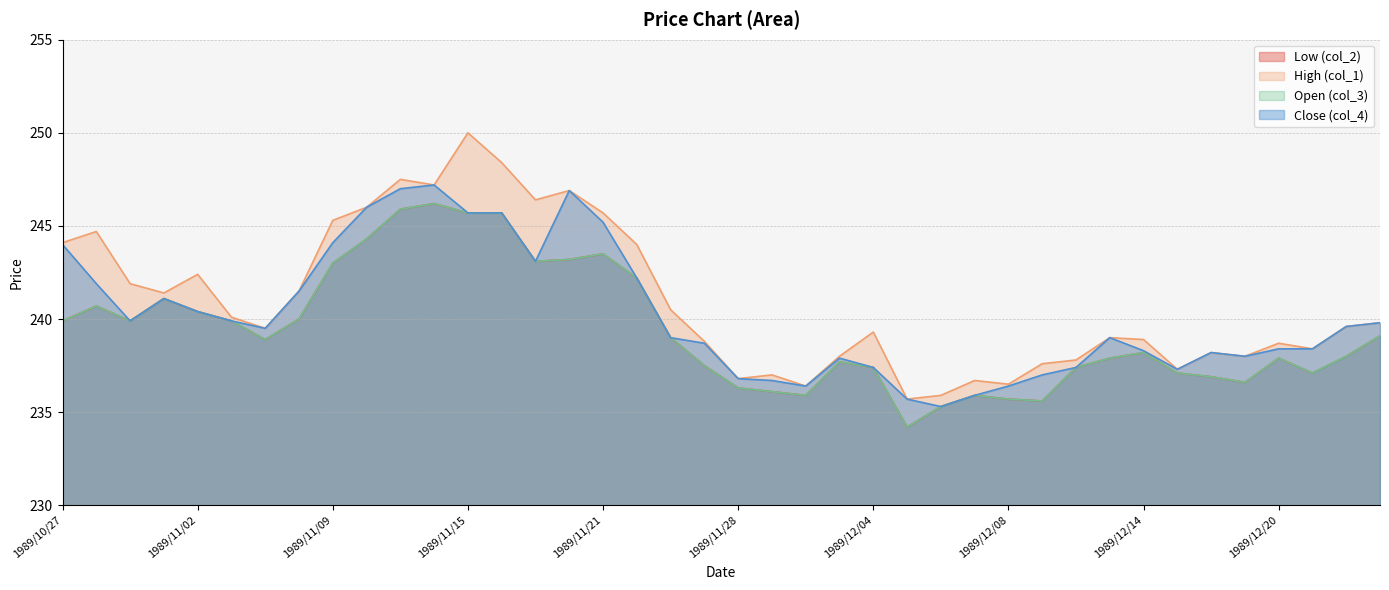

How many distinct data groups are displayed?

4